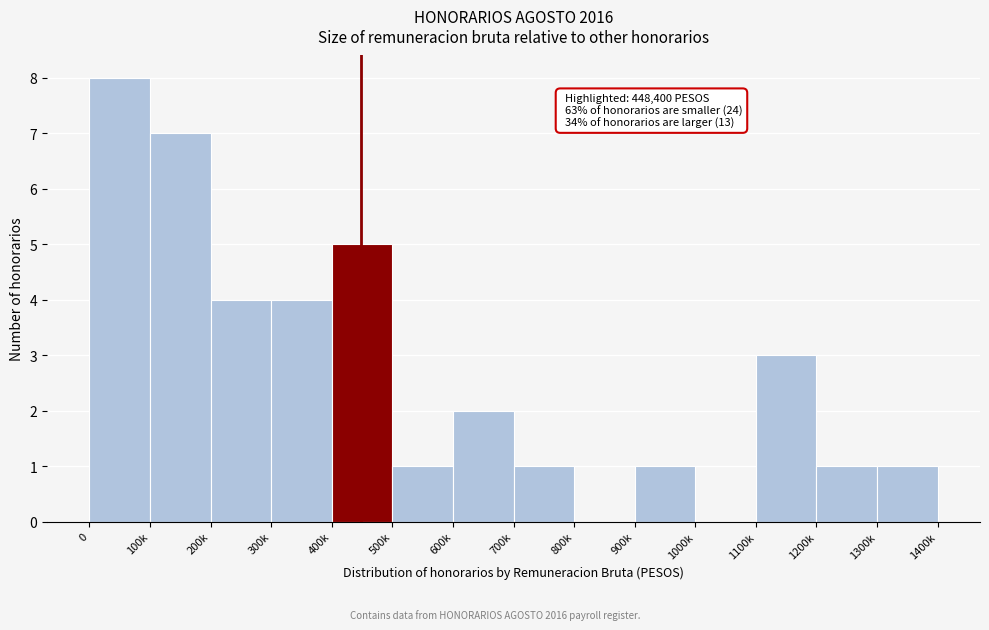

Reading left to right, extract all data points from this chart.

0=8	100k=7	200k=4	300k=4	400k=5	500k=1	600k=2	700k=1	800k=0	900k=1	1000k=0	1100k=3	1200k=1	1300k=1